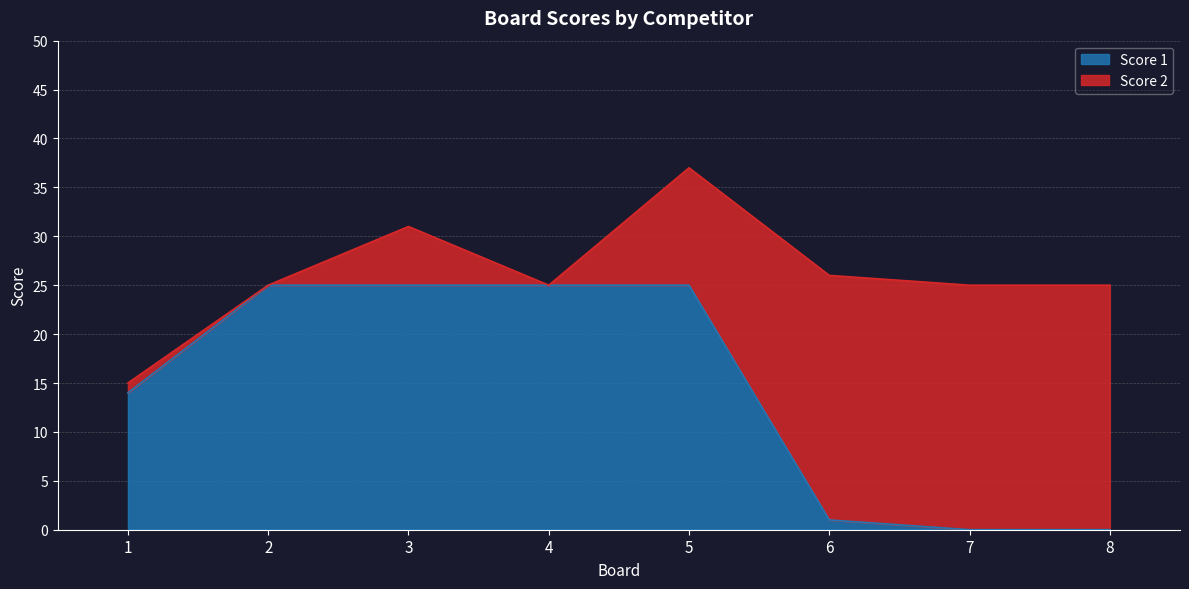

Rank the categories by value from lowest to highest.

7, 8, 6, 1, 2, 3, 4, 5